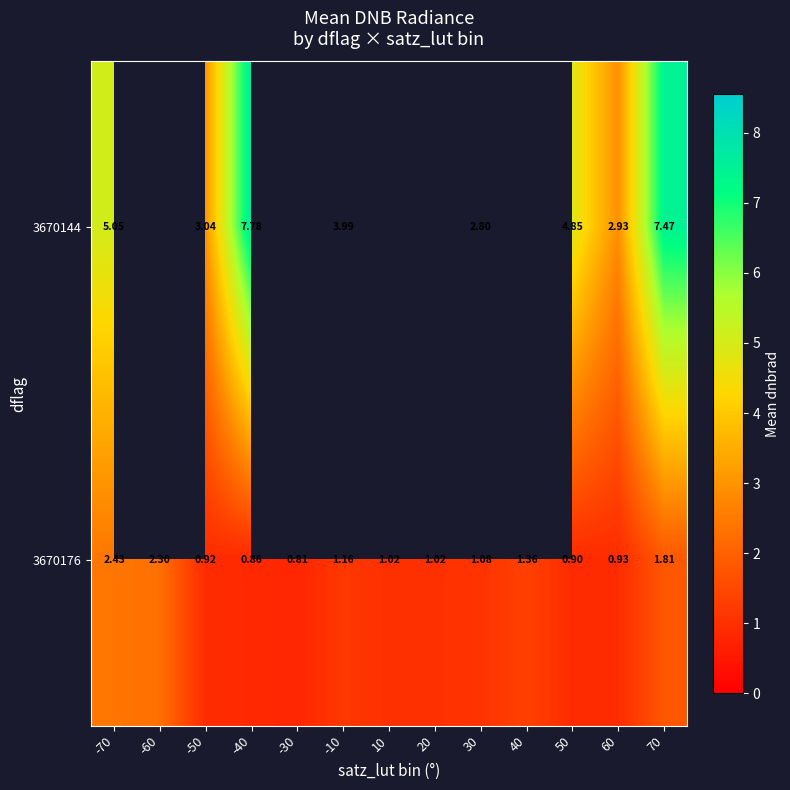

Which has a higher value, -70 or 60?

-70